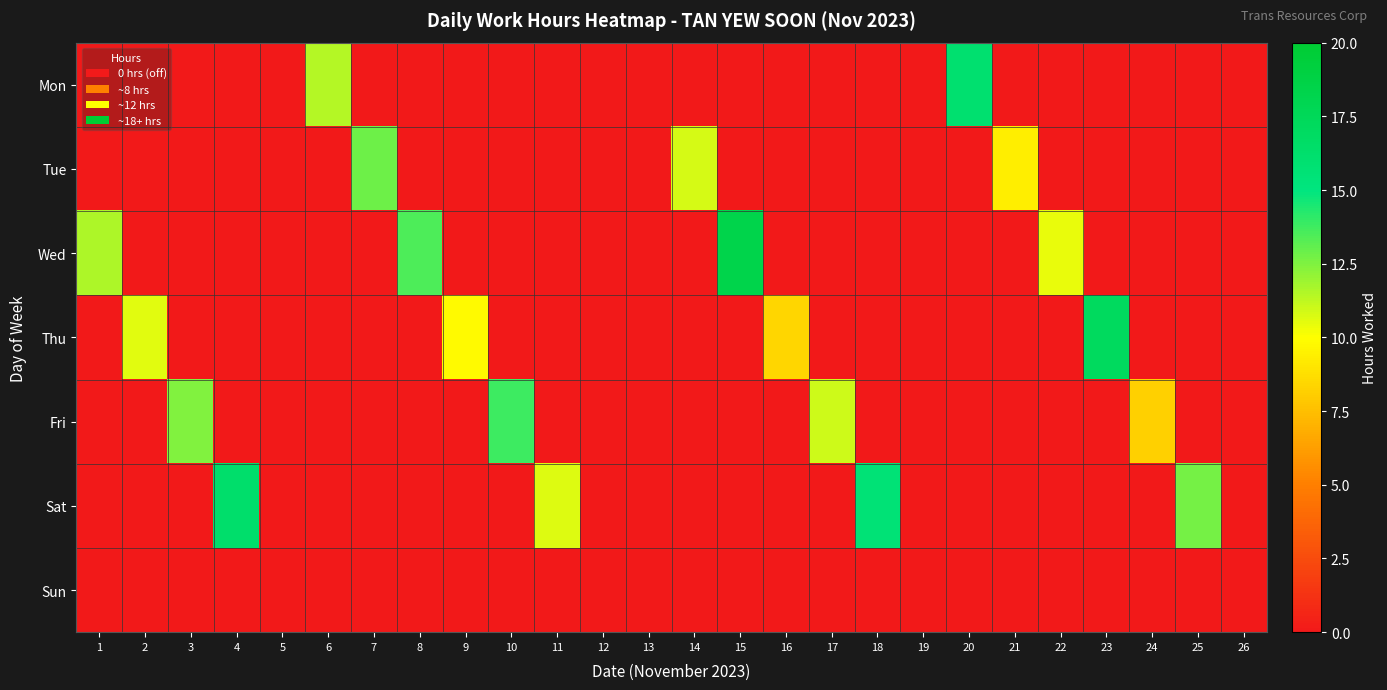

Between 13 and 16, which series saw the biggest shift?

Thu